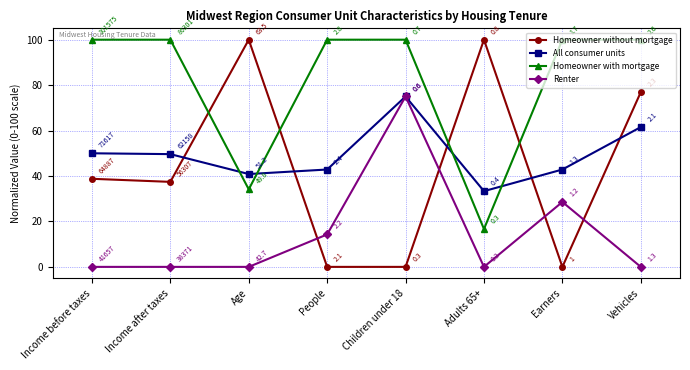

What is the average value of the Homeowner without mortgage series?

44.1